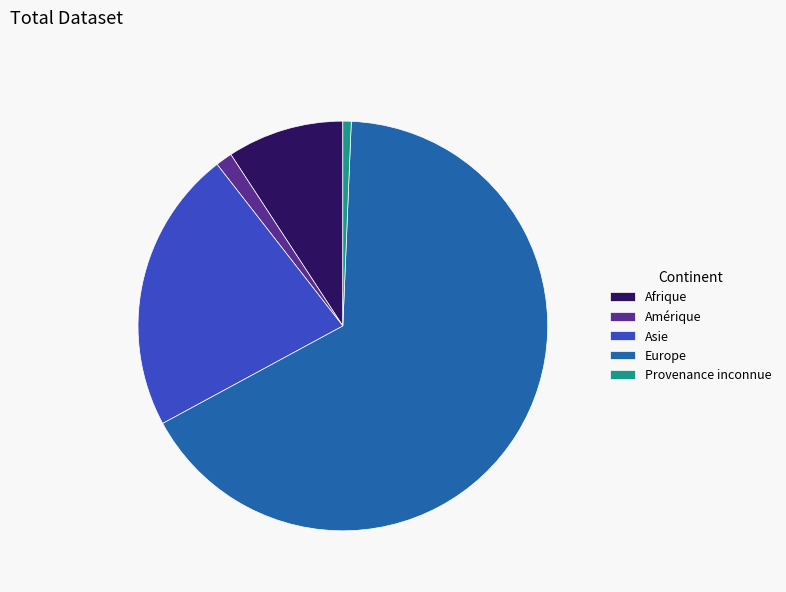

What is the largest slice in the pie chart?

Europe